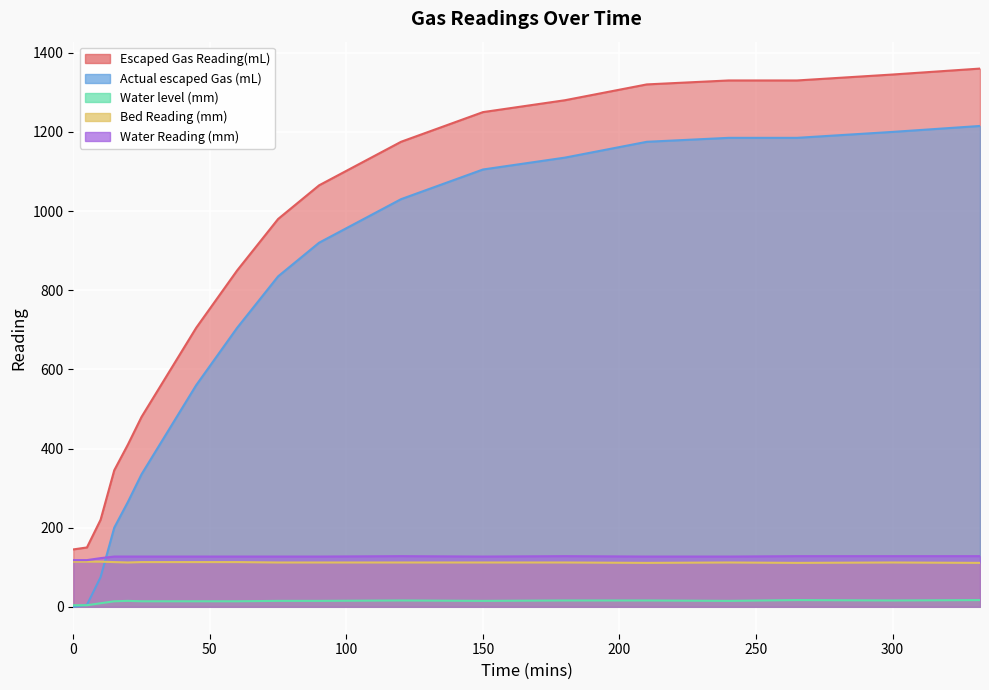

Reading left to right, list all the values displayed in this chart.

Escaped Gas Reading(mL): 0=145	5=150	10=220	15=345	20=410	25=480	45=705	60=850	75=980	90=1065	120=1175	150=1250	180=1280	210=1320	240=1330	265=1330	300=1345	332=1360
Actual escaped Gas (mL): 0=0	5=5	10=75	15=200	20=265	25=335	45=560	60=705	75=835	90=920	120=1030	150=1105	180=1135	210=1175	240=1185	265=1185	300=1200	332=1215
Water level (mm): 0=4	5=4	10=9	15=14	20=15	25=14	45=14	60=14	75=15	90=15	120=16	150=15	180=16	210=16	240=15	265=17	300=16	332=17
Bed Reading (mm): 0=114	5=114	10=114	15=113	20=112	25=113	45=113	60=113	75=112	90=112	120=112	150=112	180=112	210=111	240=112	265=111	300=112	332=111
Water Reading (mm): 0=118	5=118	10=123	15=127	20=127	25=127	45=127	60=127	75=127	90=127	120=128	150=127	180=128	210=127	240=127	265=128	300=128	332=128